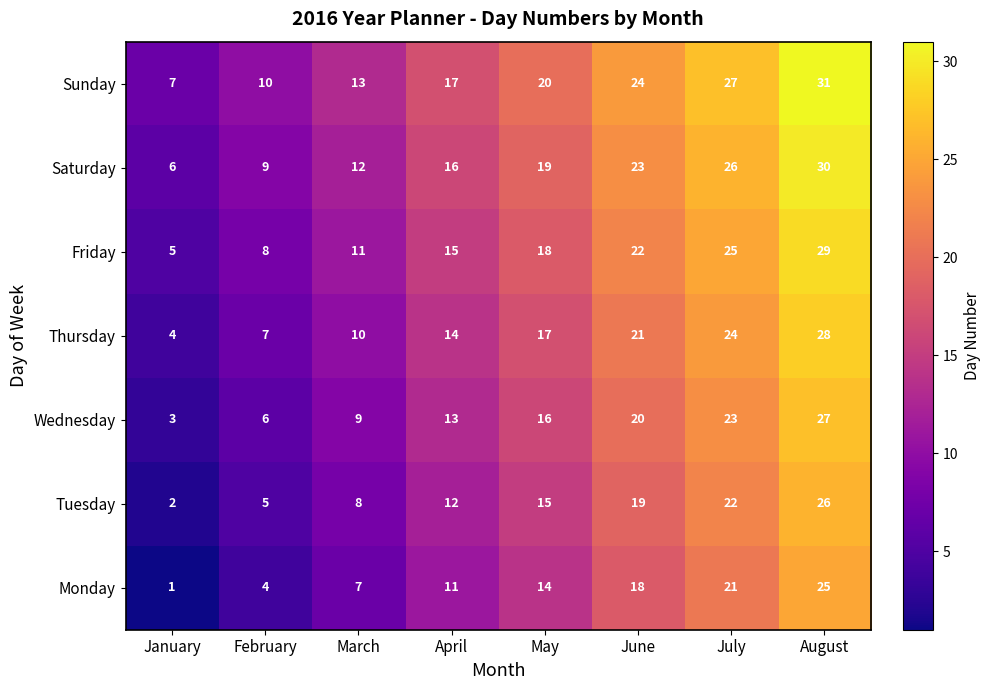

How many Sunday values are between 13 and 27?

5